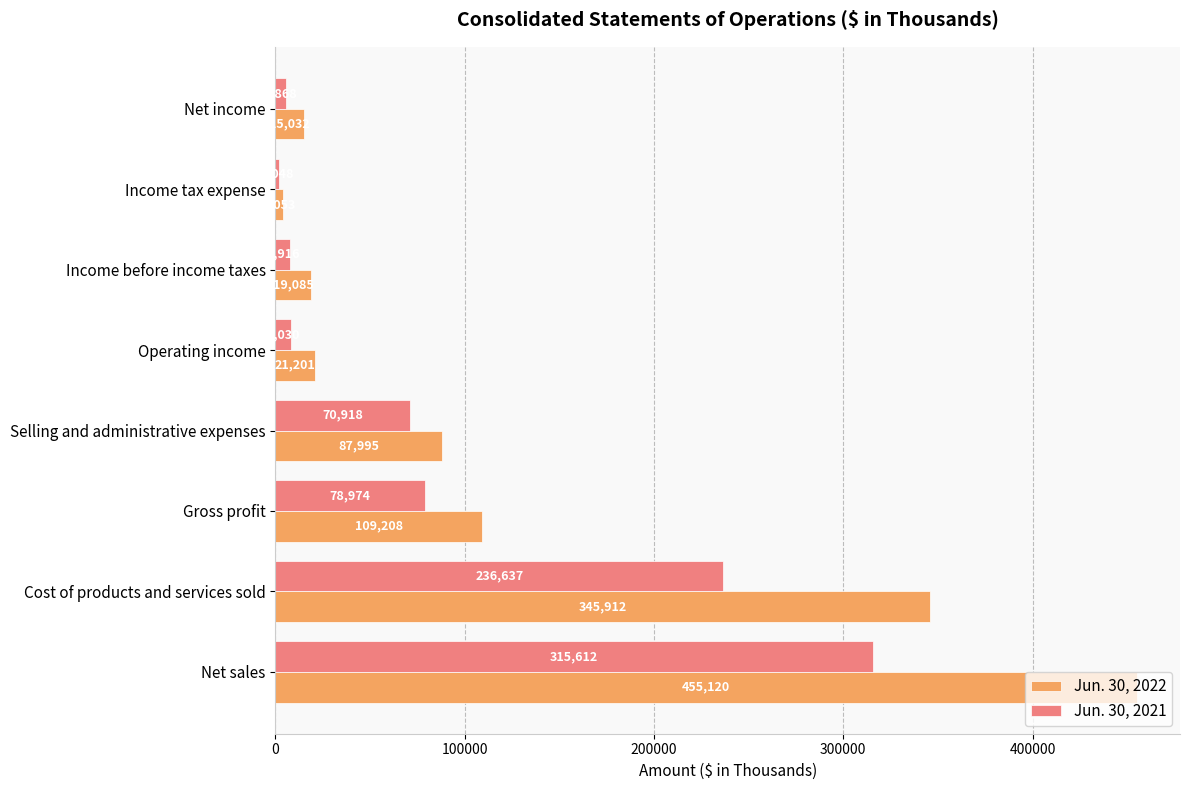

Which series has the largest range (max minus min)?

Jun. 30, 2022